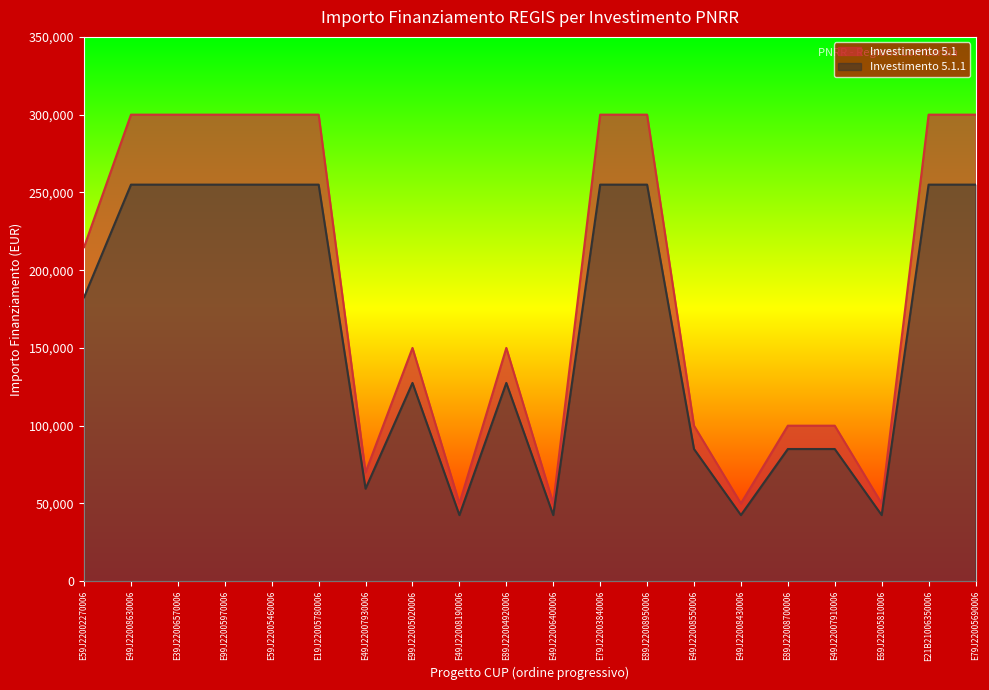

At which category is the sum across all series the highest?

E49J22008630006